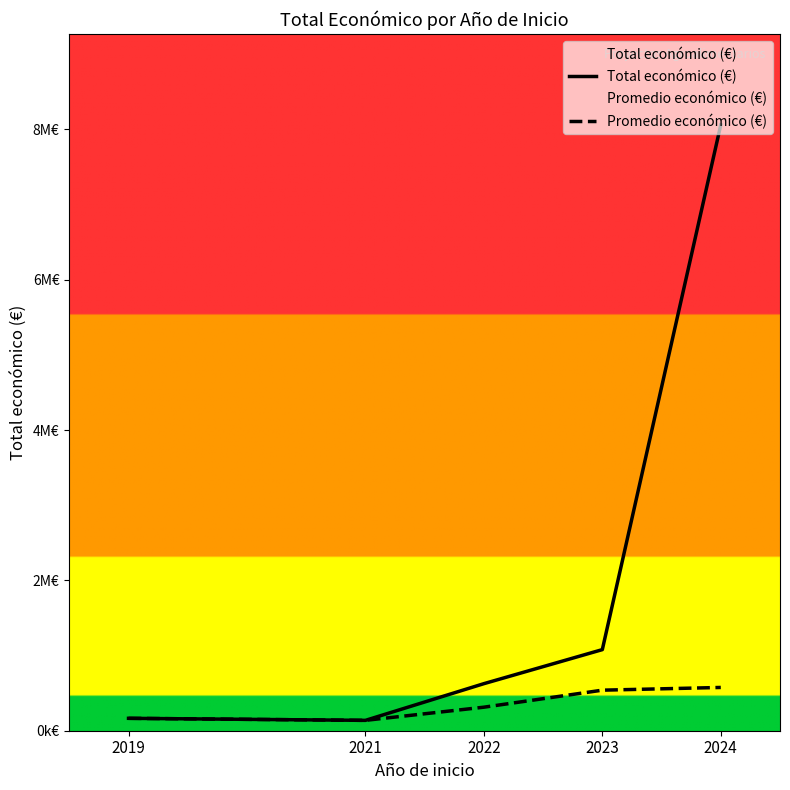

Between 2021 and 2022, which series saw the biggest shift?

Total económico (€)